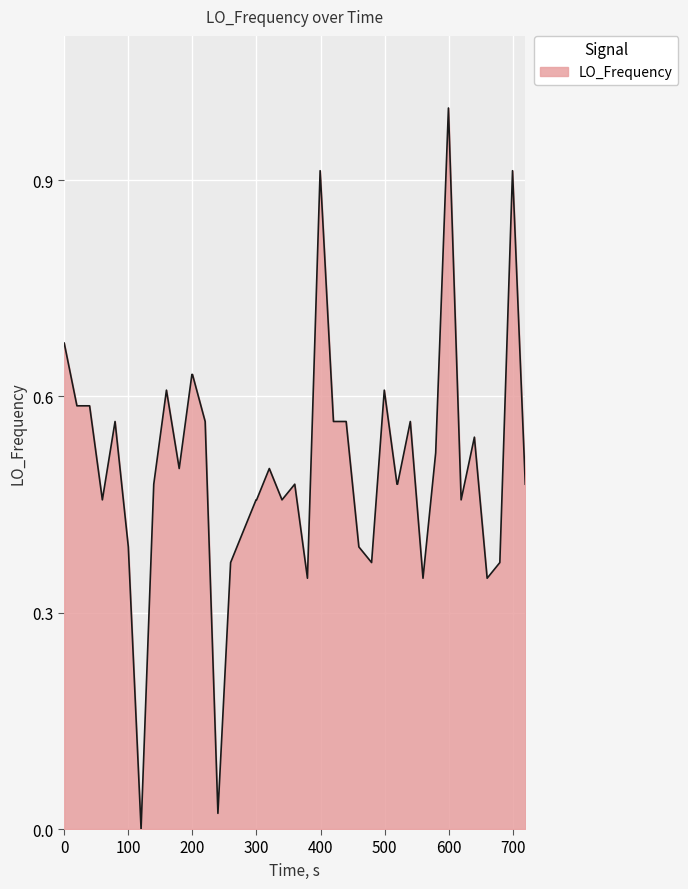

What is the maximum value shown in the chart?

1.0